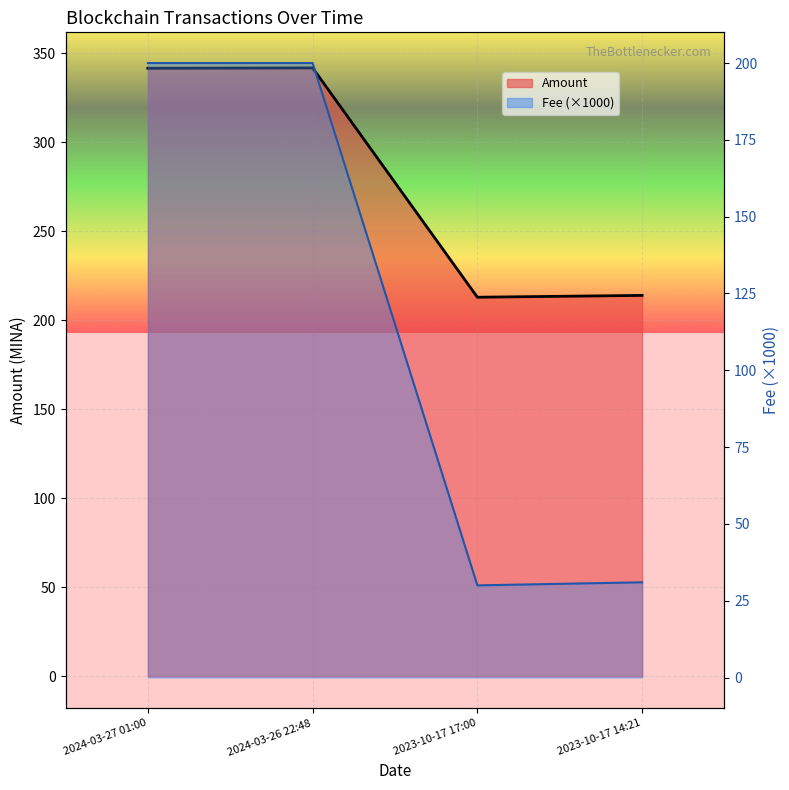

At which category does Fee reach its first local valley?

2023-10-17 17:00